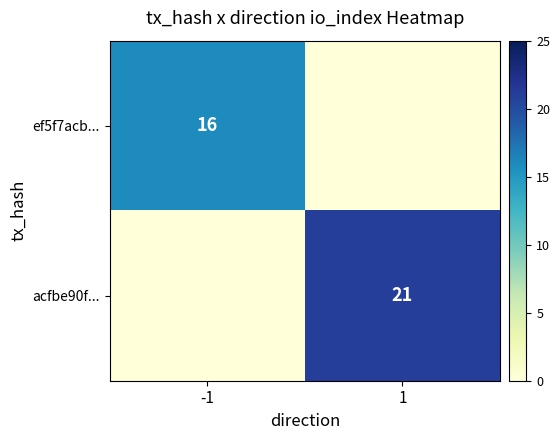

True or false: ef5f7acb... has a value of 11 at -1.

False